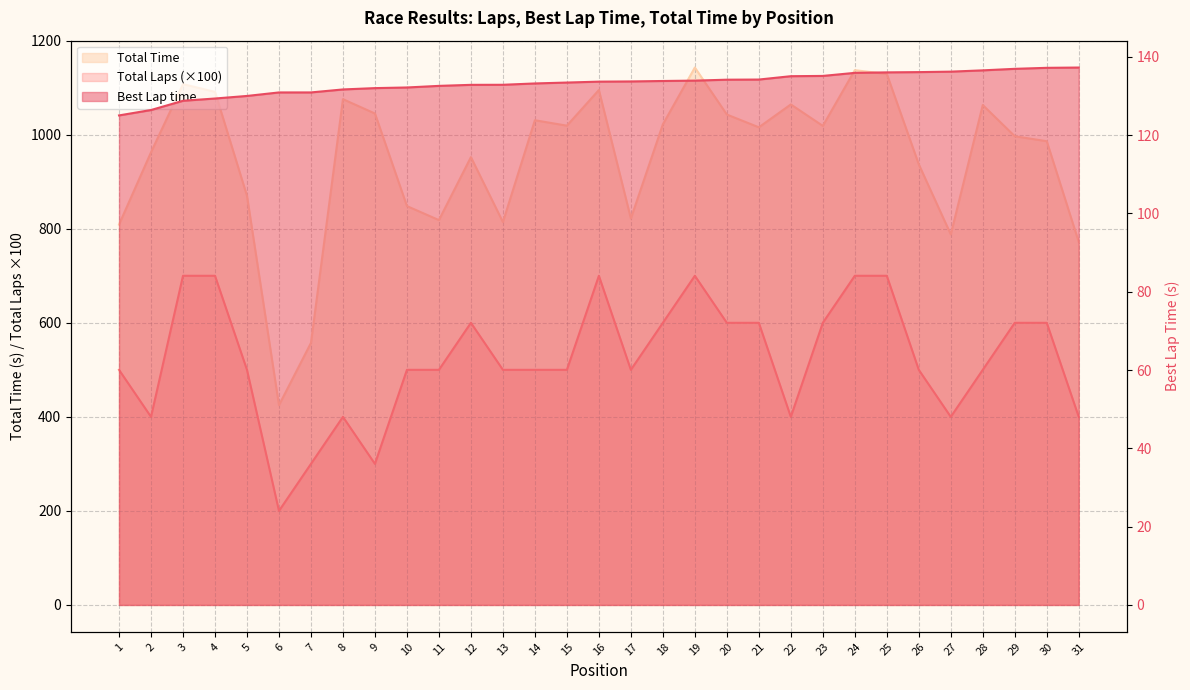

What is the difference between the maximum and minimum values in the Best Lap time series?

12.2